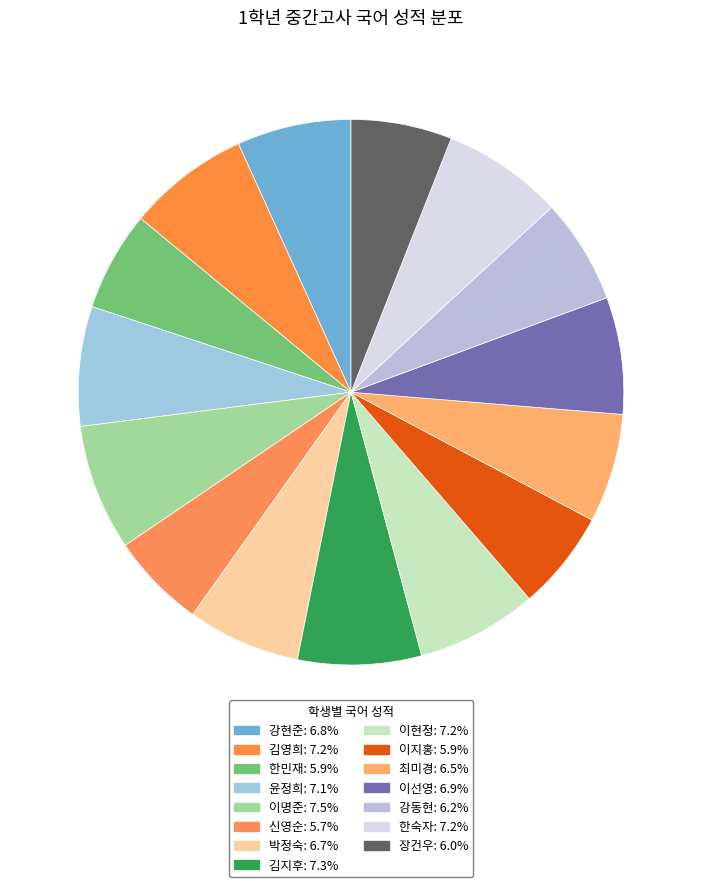

What is the smallest slice in the pie chart?

신영순